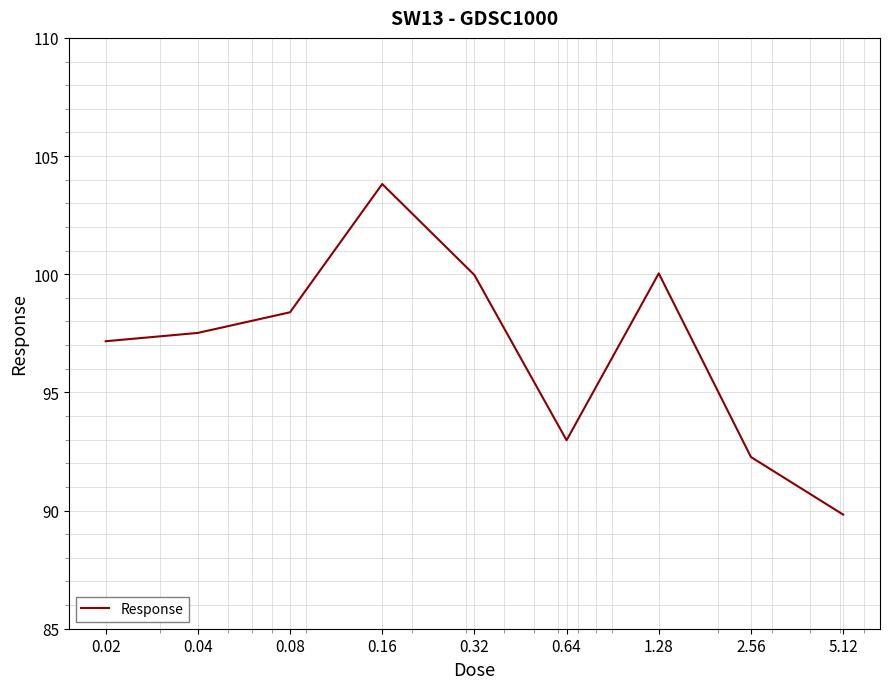

What is the minimum value shown in the chart?

89.8